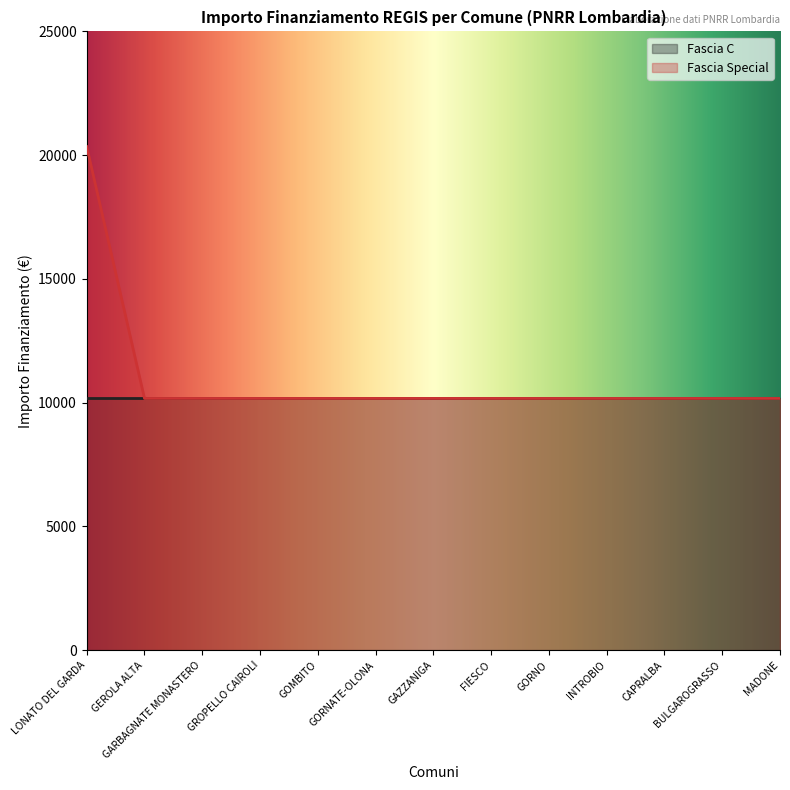

Rank the categories by value from lowest to highest.

GEROLA ALTA, GARBAGNATE MONASTERO, GROPELLO CAIROLI, GOMBITO, GORNATE-OLONA, GAZZANIGA, FIESCO, GORNO, INTROBIO, CAPRALBA, BULGAROGRASSO, MADONE, LONATO DEL GARDA